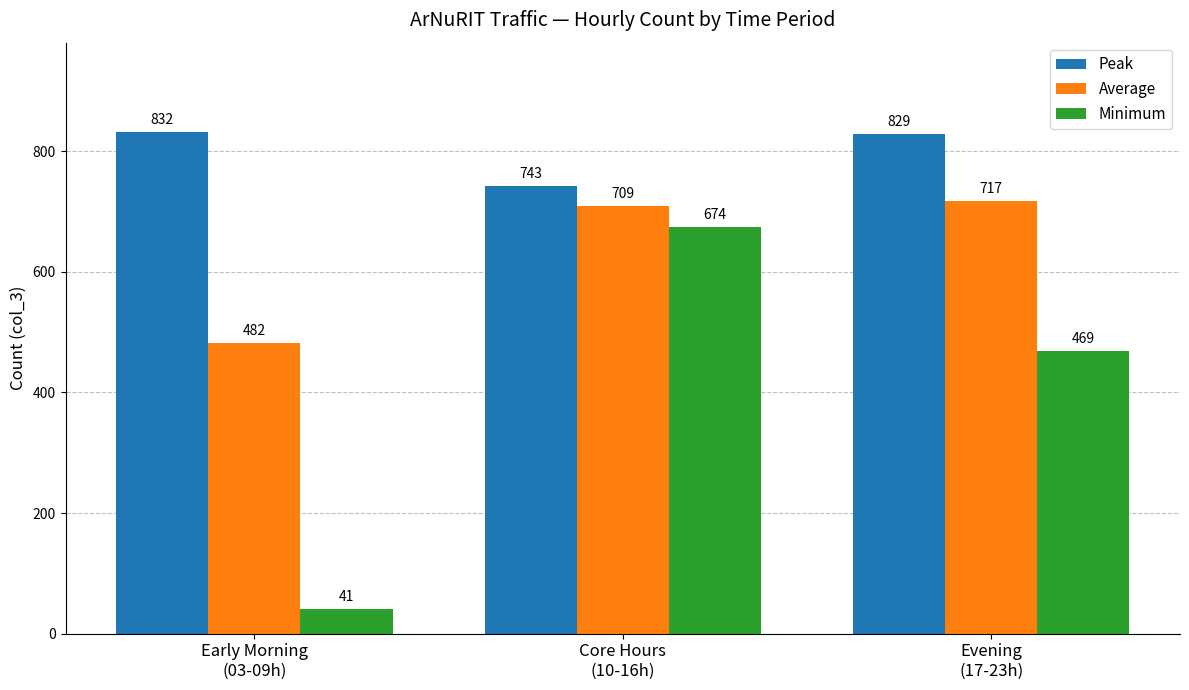

What is the average value of the Minimum series?

395